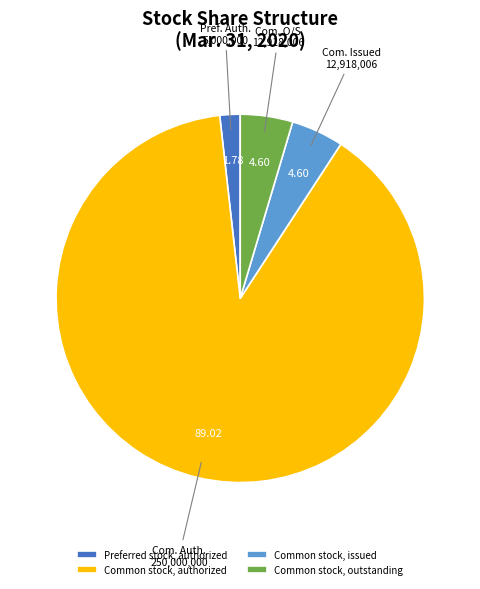

Which slice is the largest?

Common stock, authorized